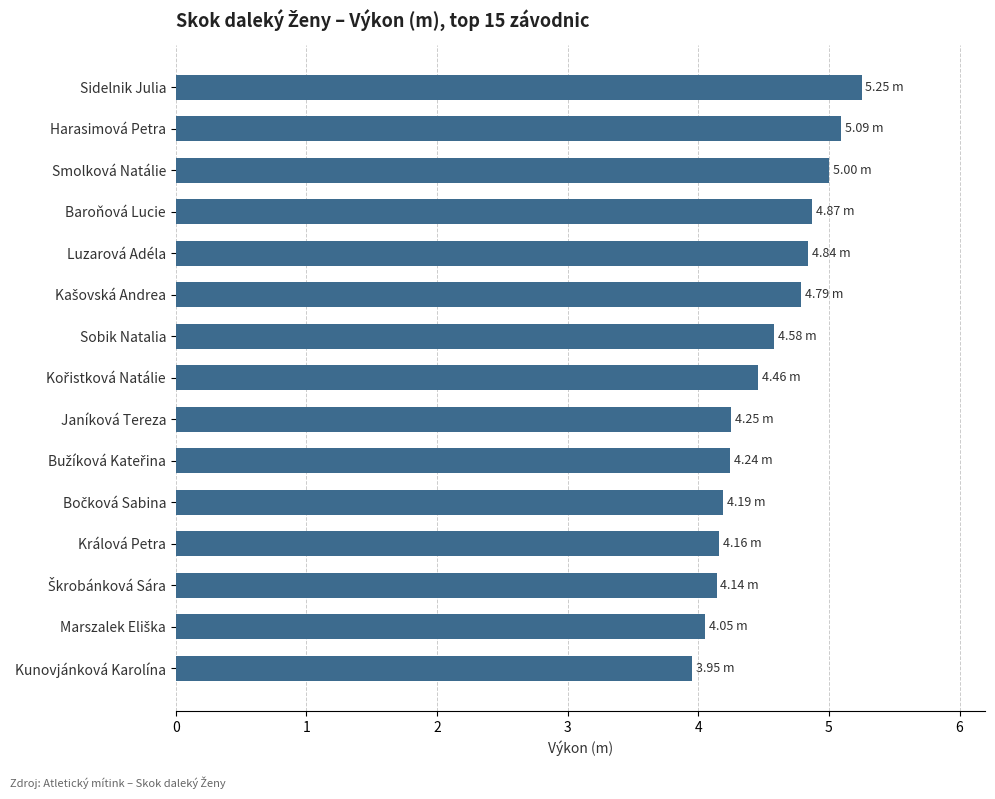

What is the smallest value displayed?

4.0